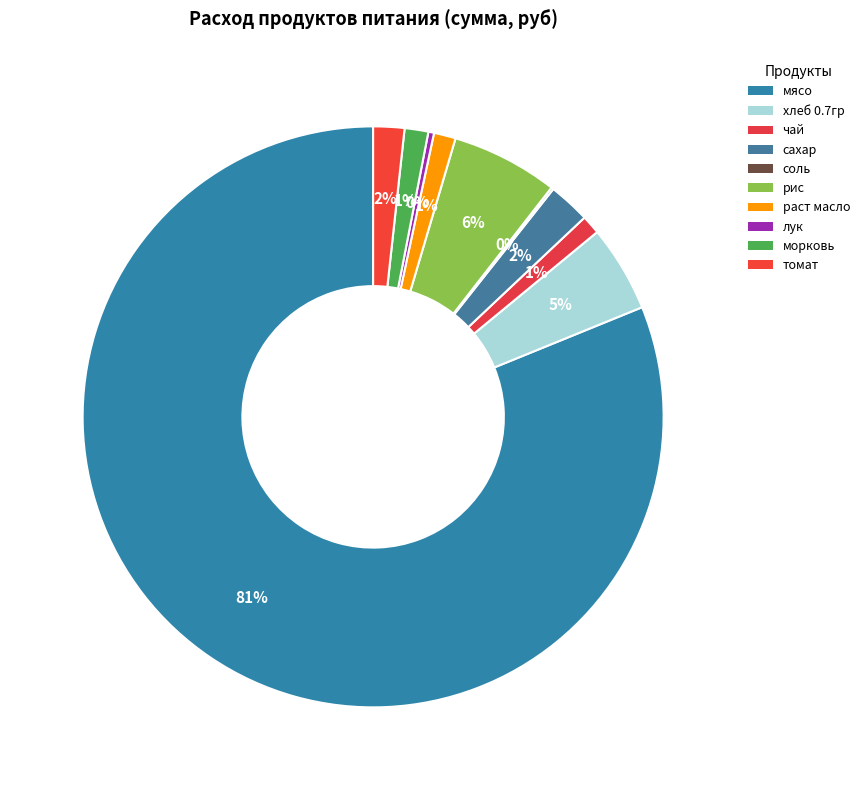

Combined, do сахар and томат account for over 50%?

No